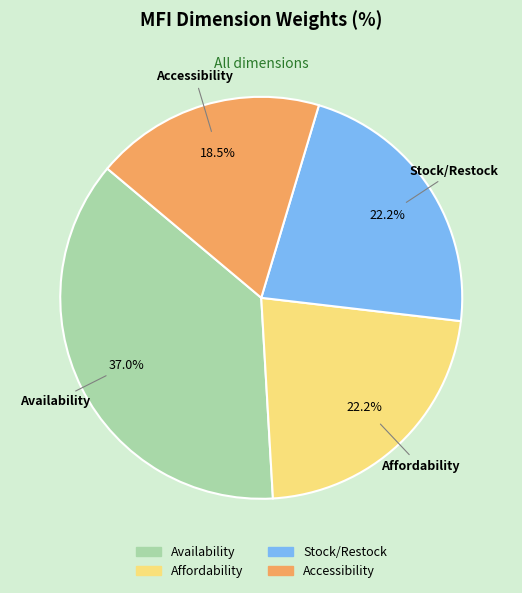

Which slice is the smallest?

Accessibility